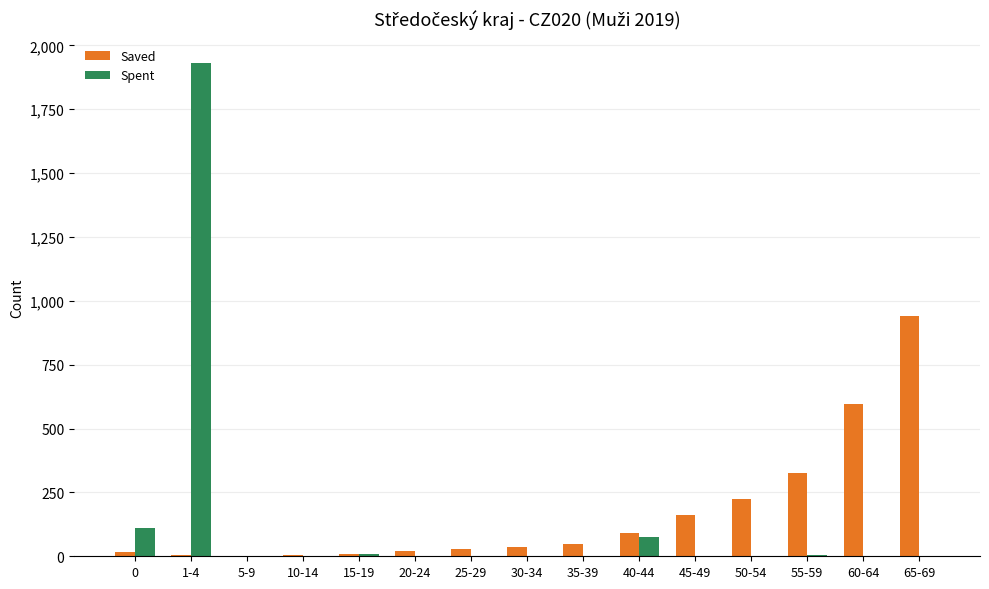

Is the value of Saved at 55-59 greater than the value of Spent at 15-19?

Yes